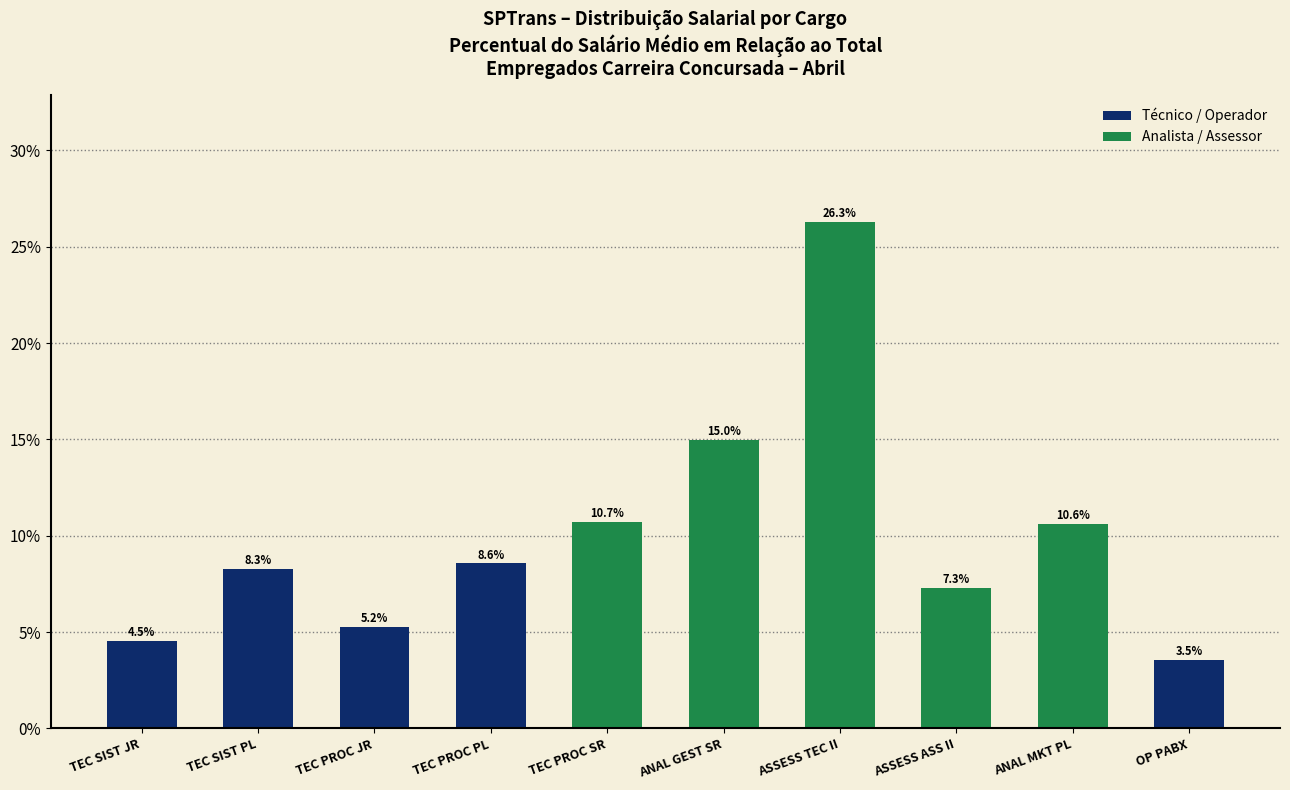

Between TEC SIST PL and TEC SIST JR, which is larger?

TEC SIST PL